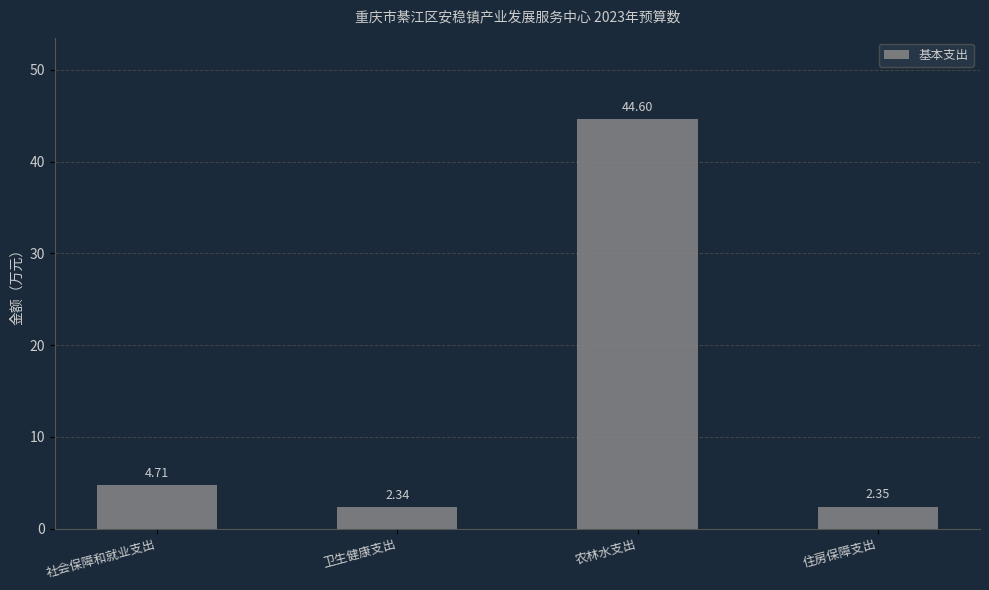

Is it true that the value at 农林水支出 is 44.6?

True